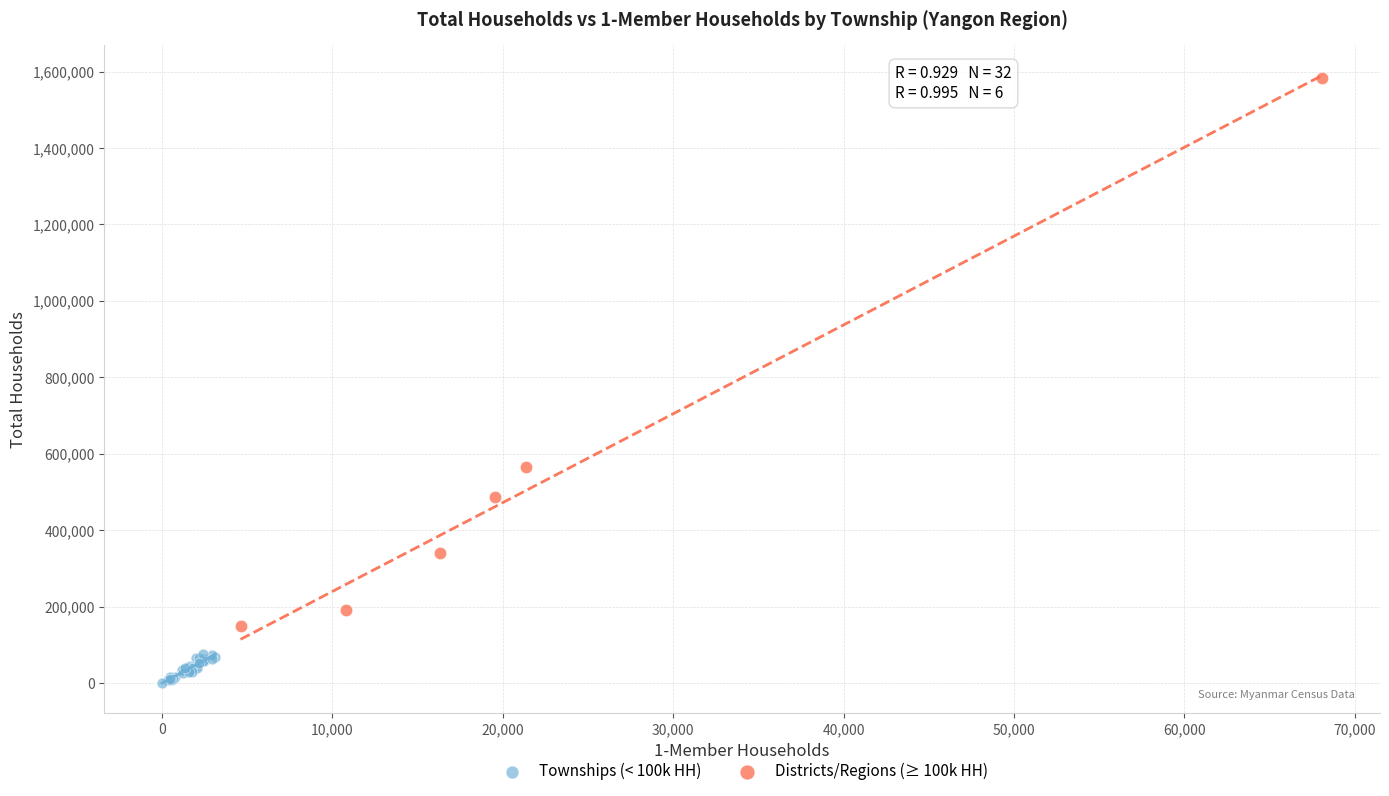

What are all the series names shown in the legend?

Townships (< 100k HH), Districts/Regions (≥ 100k HH)